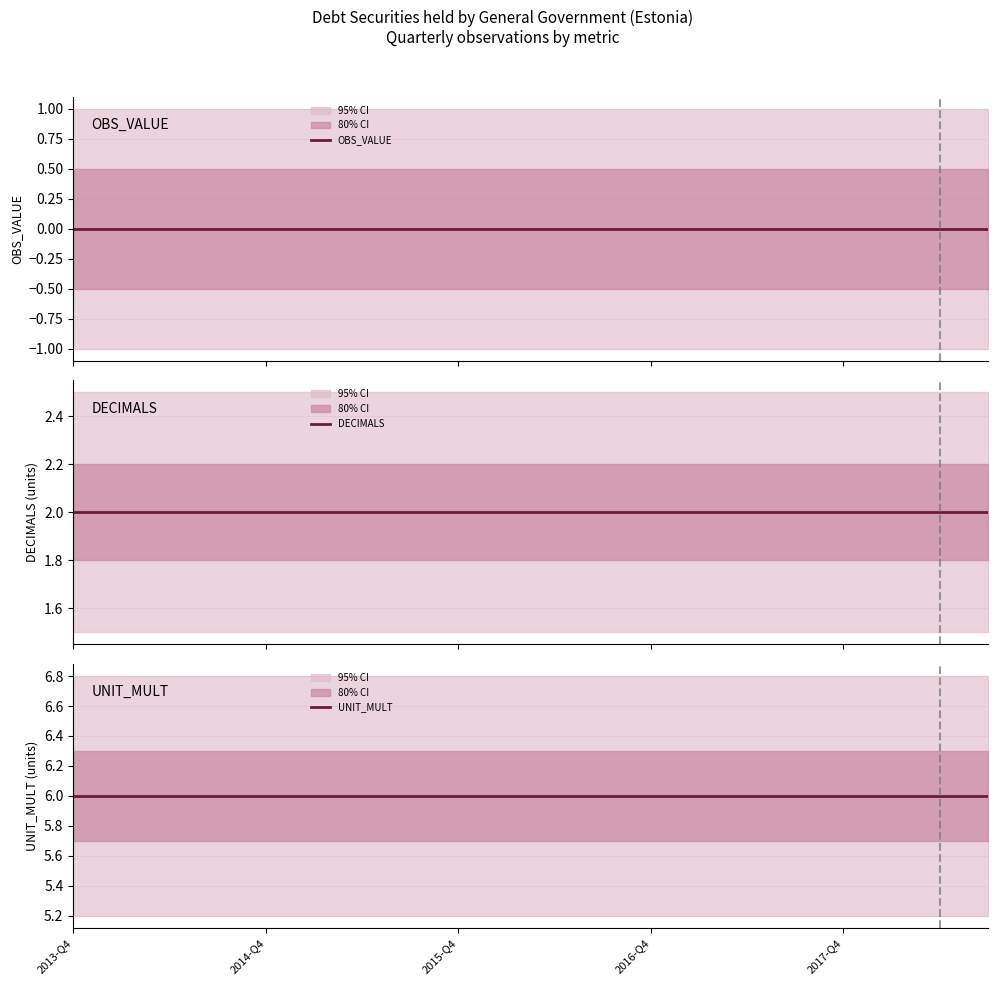

What is the greatest value displayed?

6